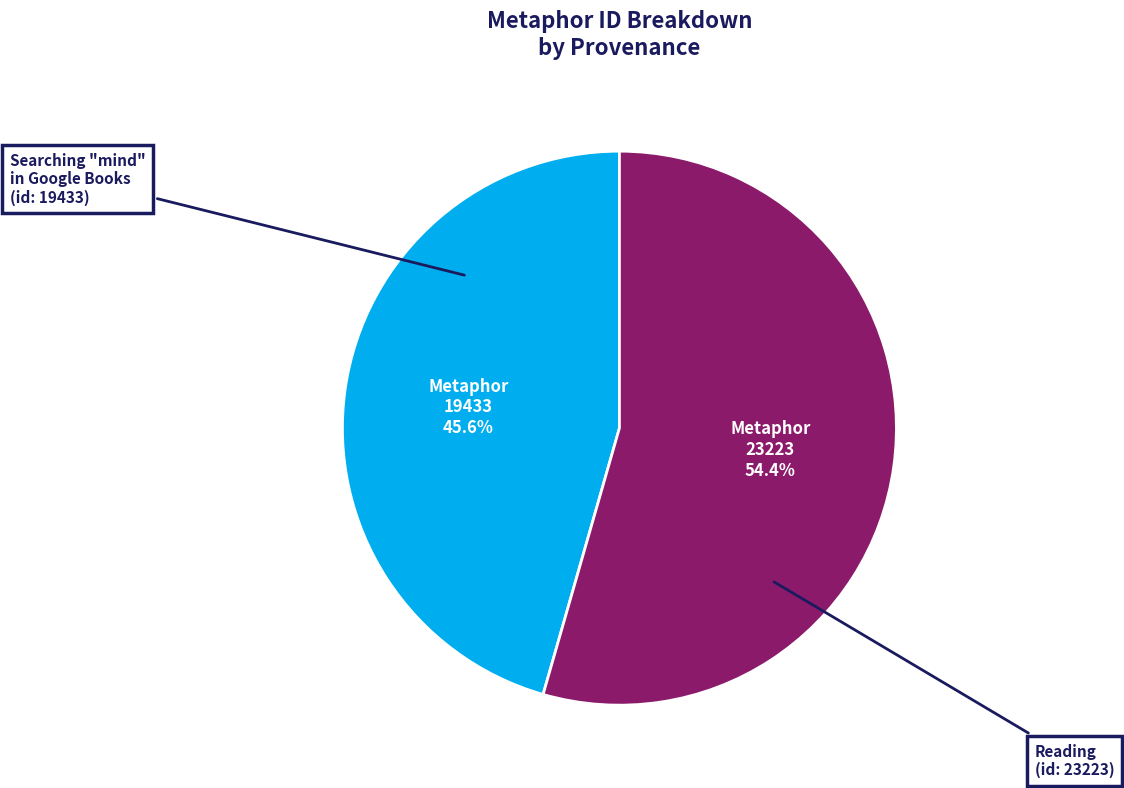

What is the total percentage of Metaphor 23223 and Metaphor 19433?

100.0%